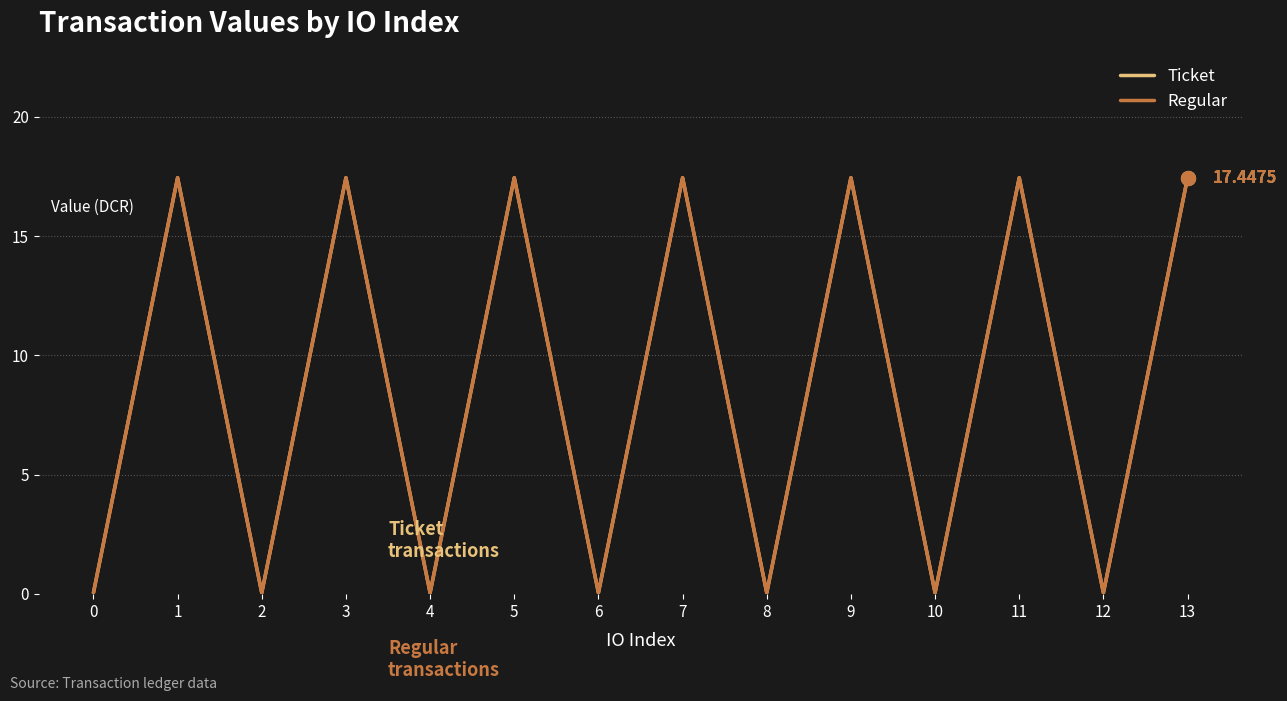

Does the chart have visible grid lines?

Yes